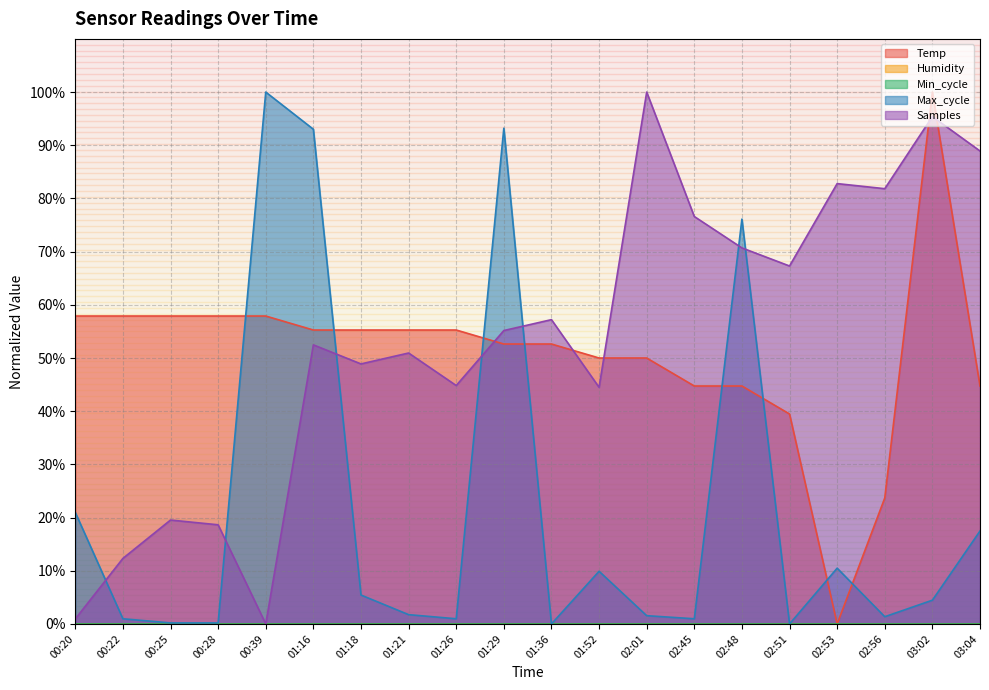

How many data points does each series have?

20